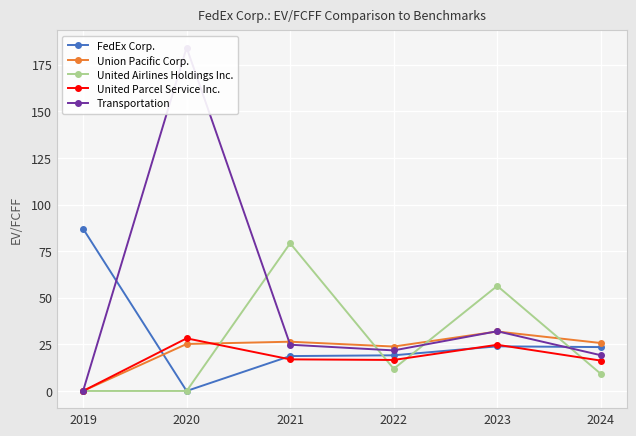

What is the total value across all series at 2021?

166.1